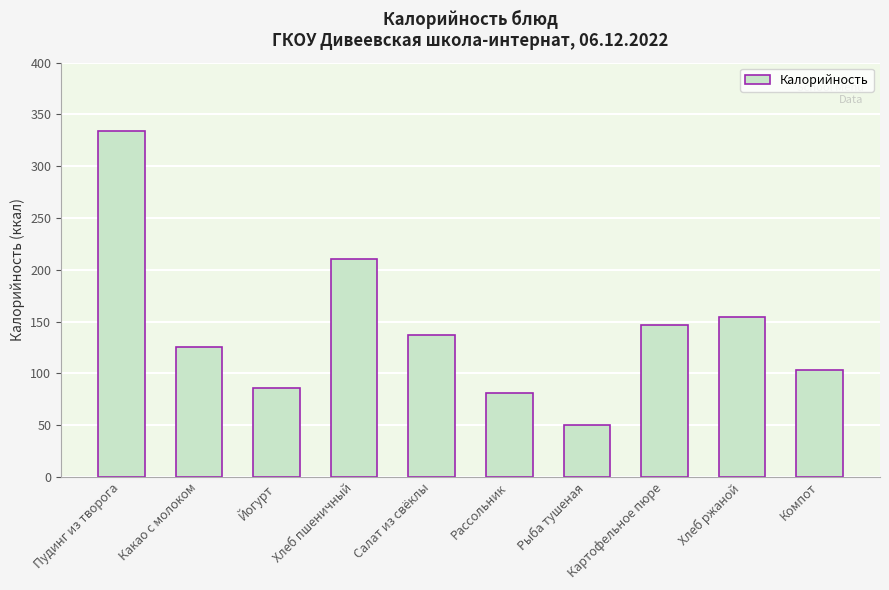

What is the difference between the maximum and minimum values?

283.1